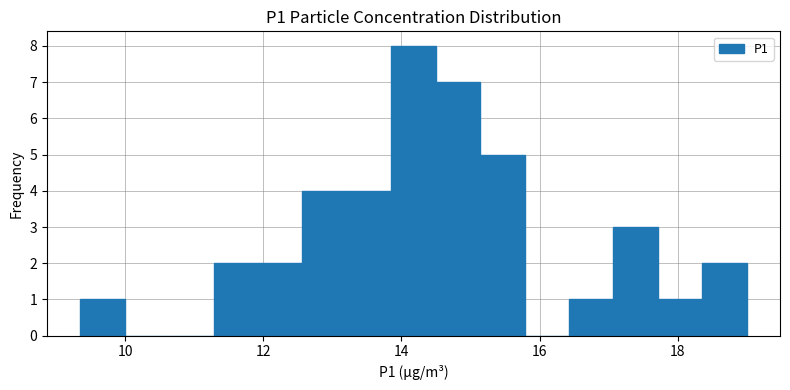

Around what value on the x-axis is the tallest bar? Give the approximate position of its centre, as read against the axis.

14.2